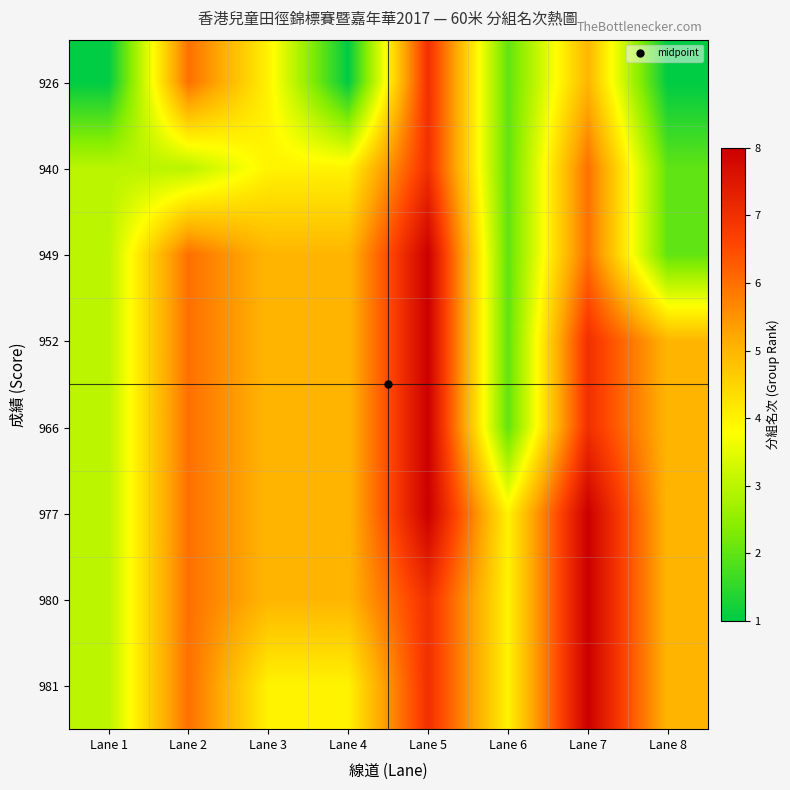

At how many categories does at least one series exceed 1?

8